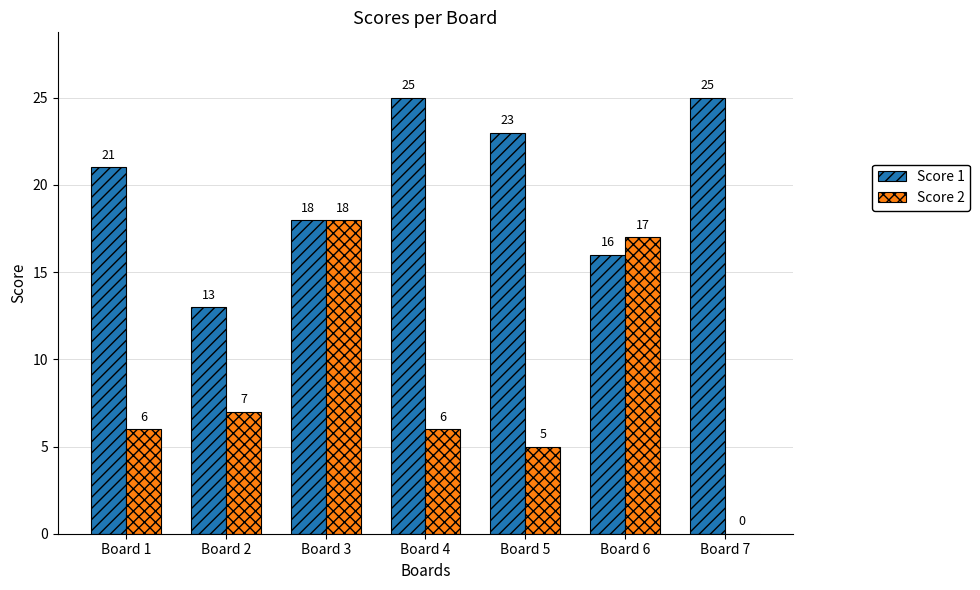

Does the chart contain stacked bars?

No